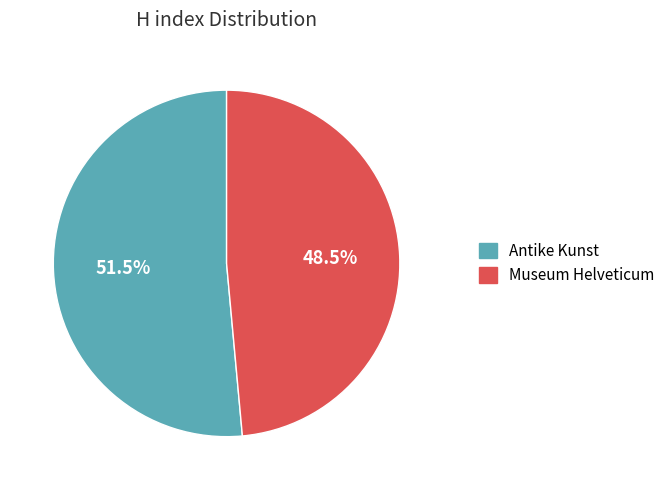

To the nearest percent, what is the combined percentage of Antike Kunst and Museum Helveticum?

100%